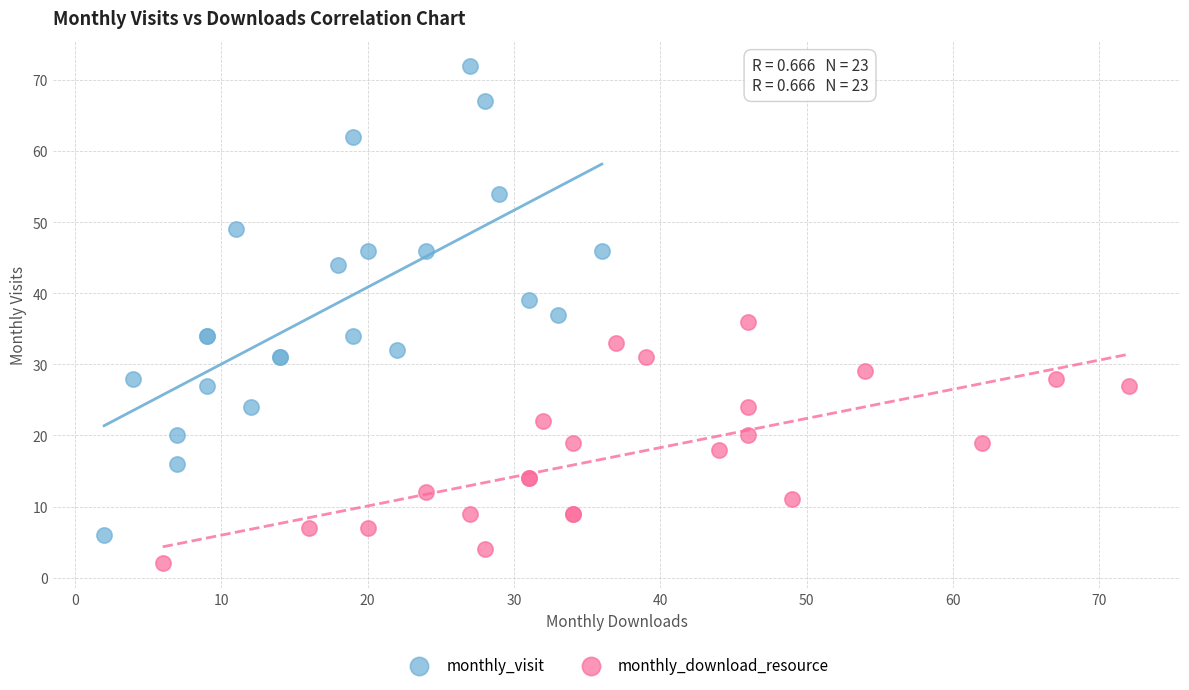

Which series reaches the minimum Y coordinate?

monthly_download_resource